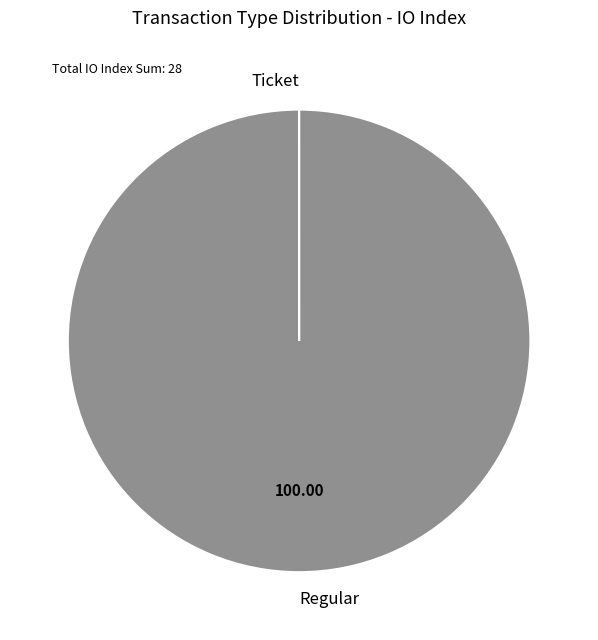

Does Regular account for over 50% of the chart?

Yes